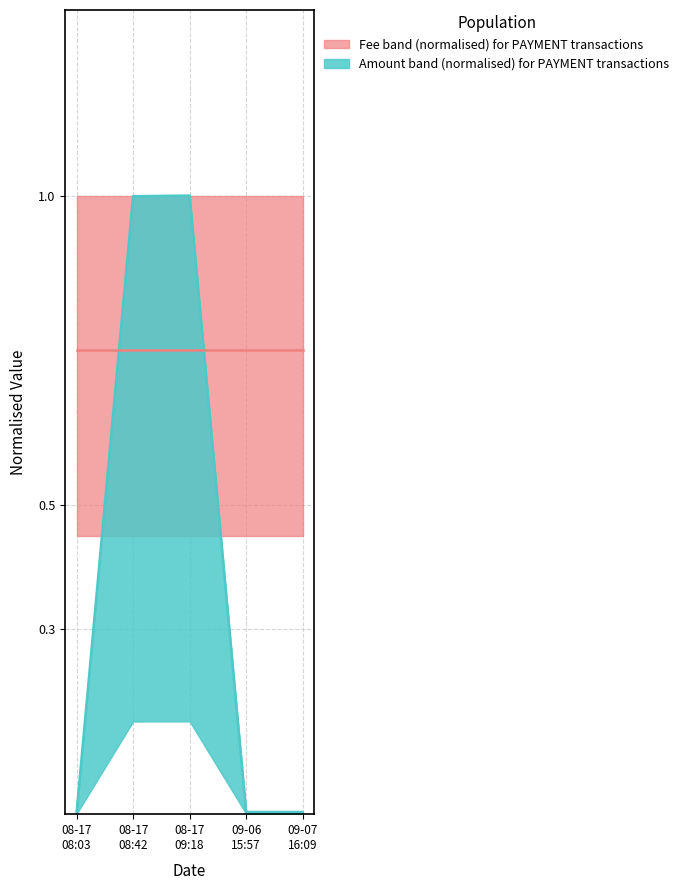

True or false: Fee (normalised) has more than 0 points higher than both neighbors.

False